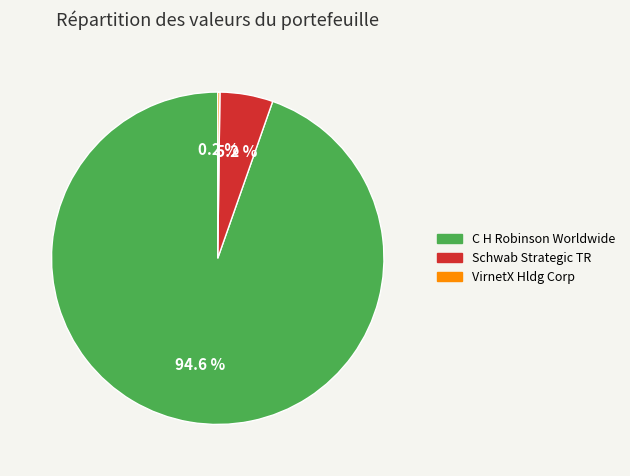

Is there a majority slice in this chart?

Yes